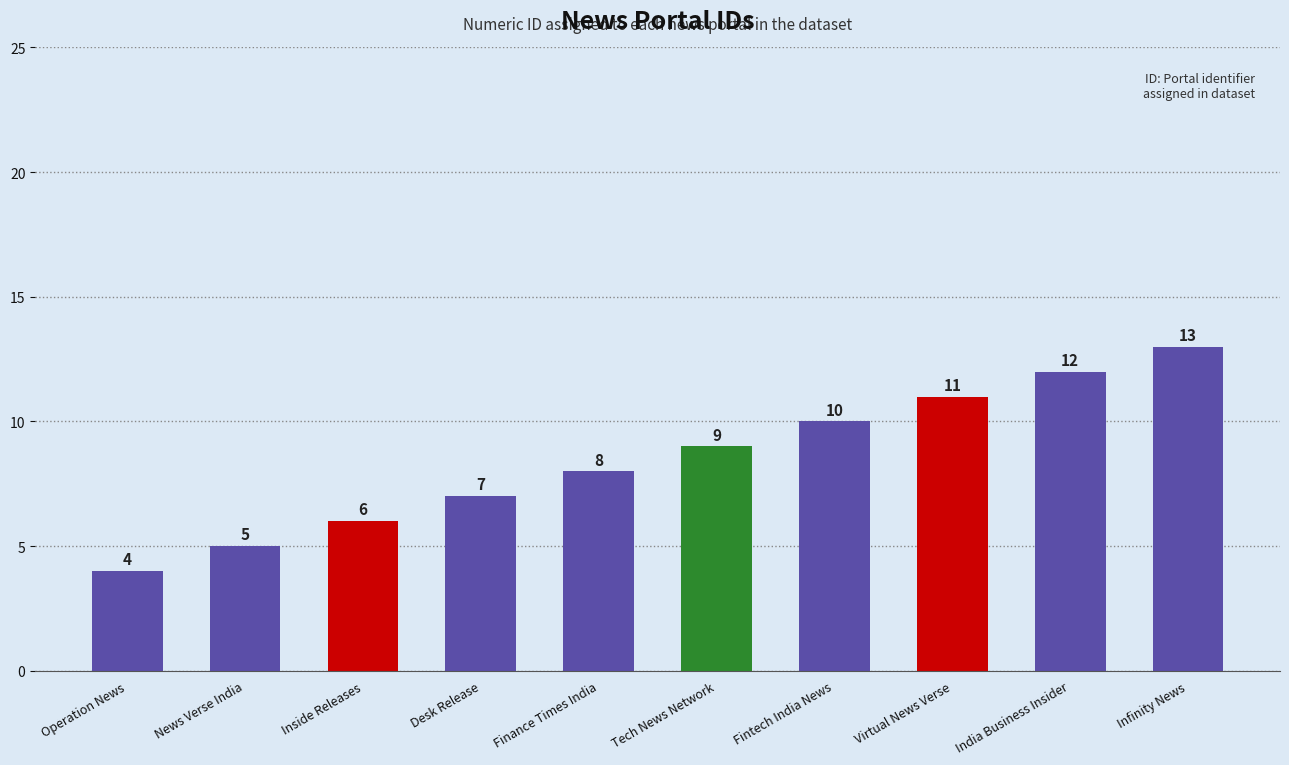

Does the chart contain stacked bars?

No